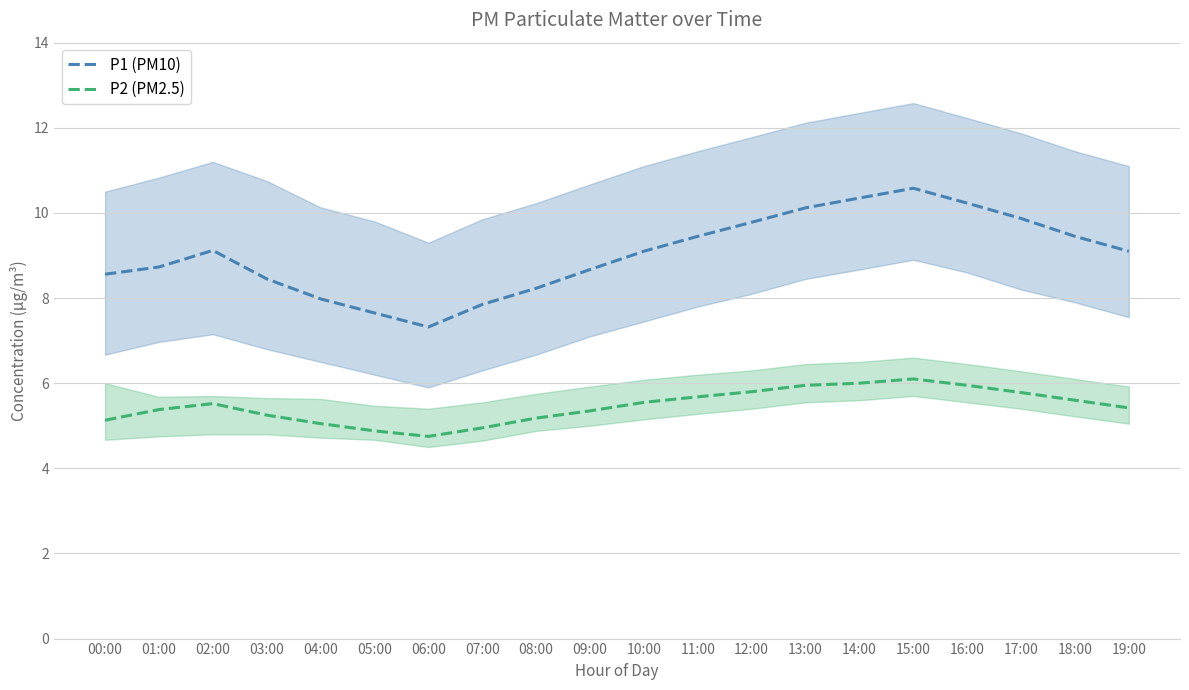

At which label is P2 closest to 5?

04:00